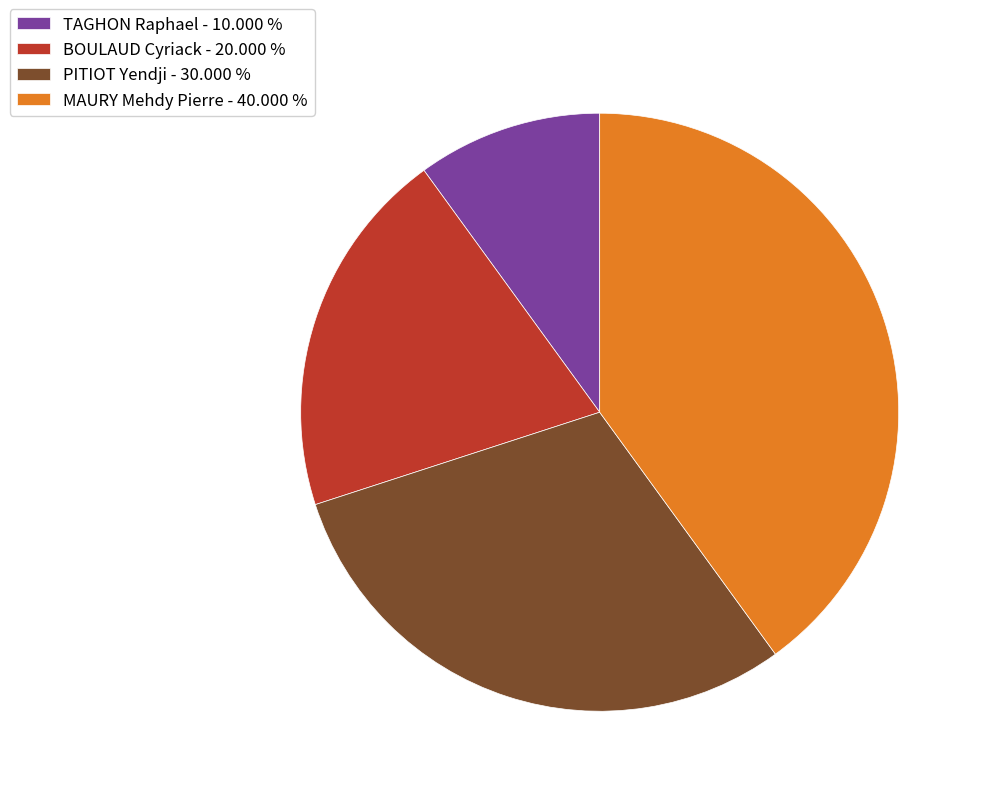

How many slices are in this pie chart?

4